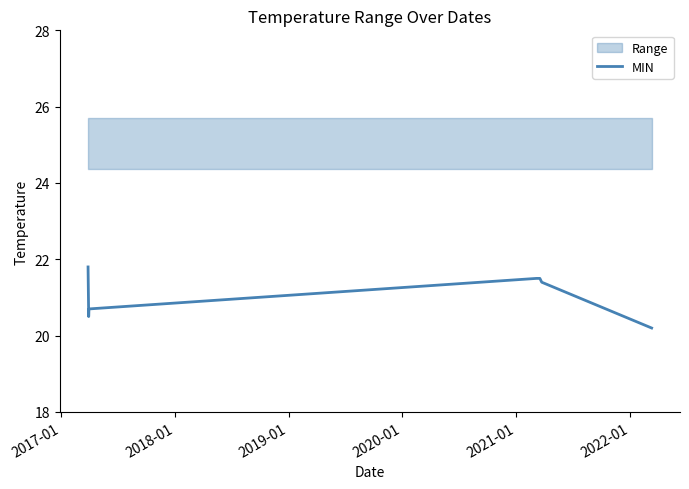

What is the lowest value of the MIN series?

20.2